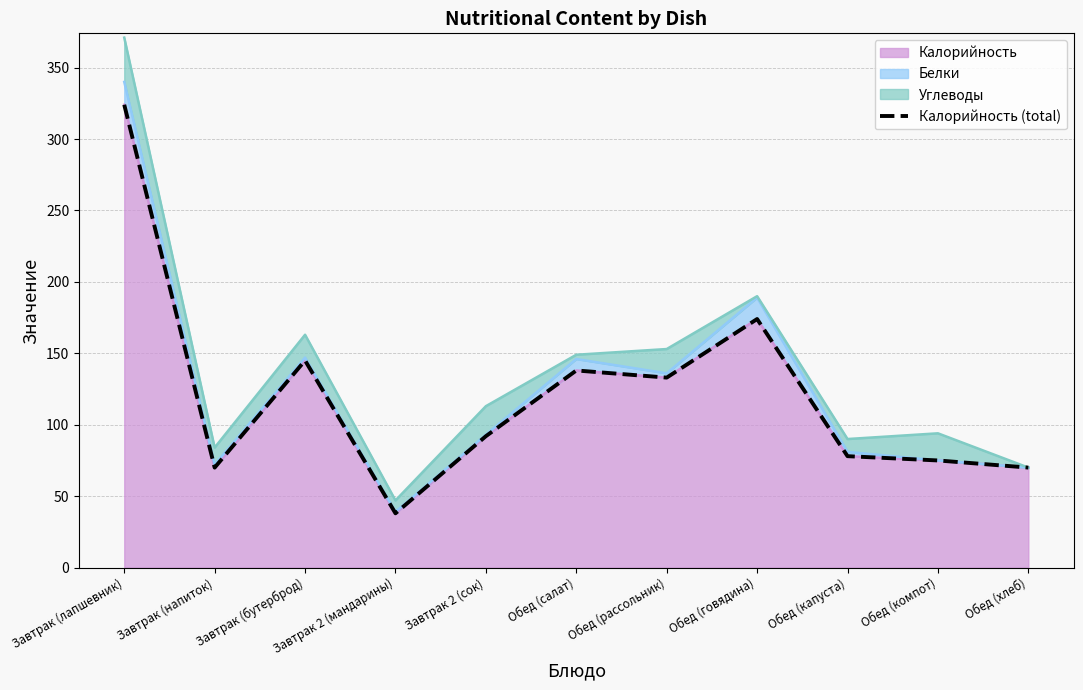

How many data points are less than 92?

5